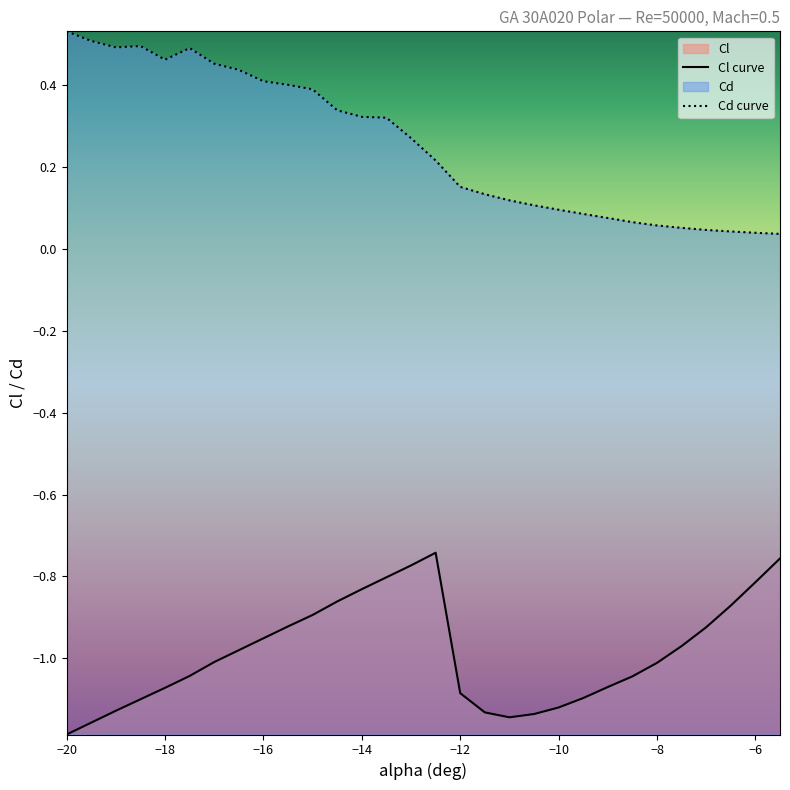

What are all the series names shown in the legend?

Cl curve, Cd curve